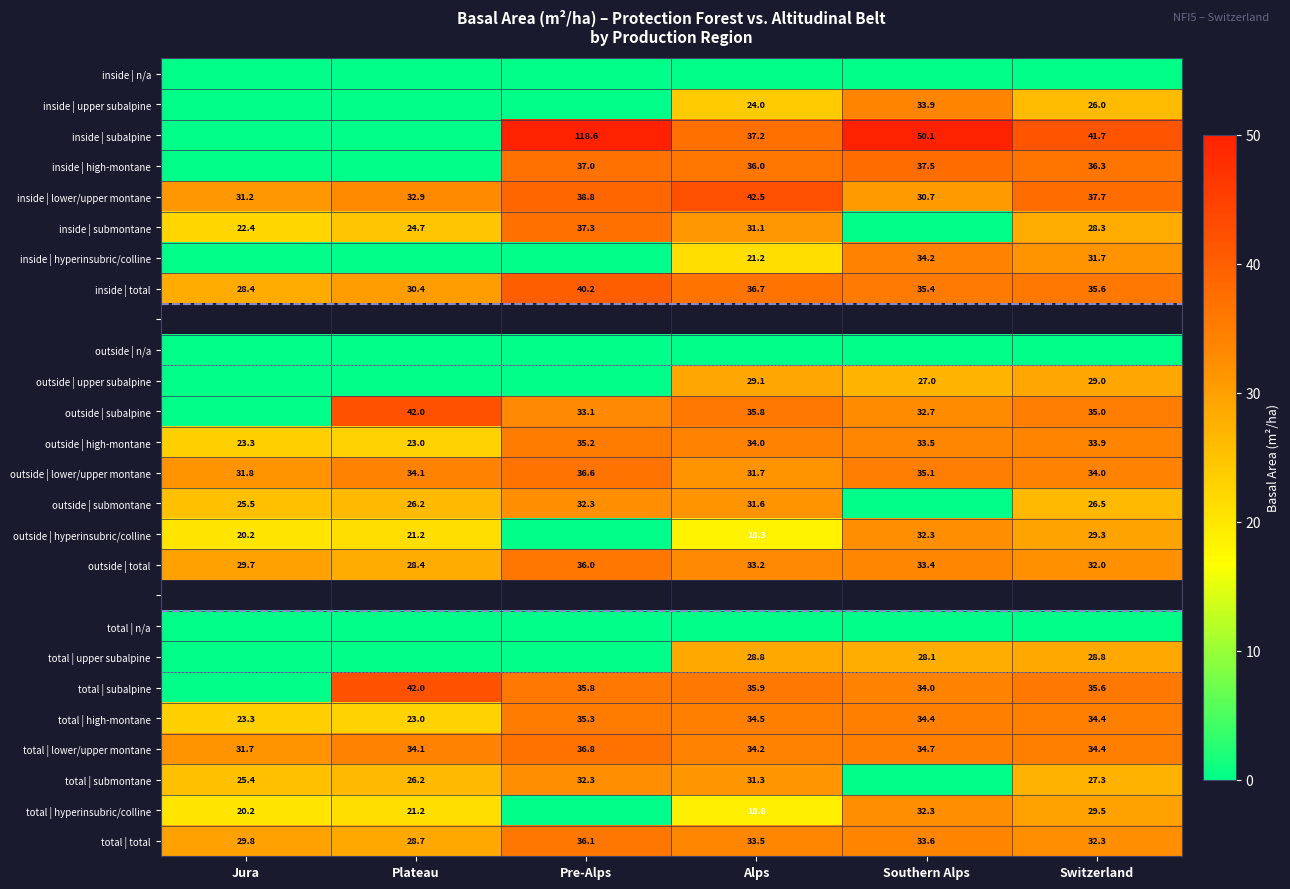

Is the value of inside | total at Alps greater than the value of inside | lower/upper montane at Switzerland?

No